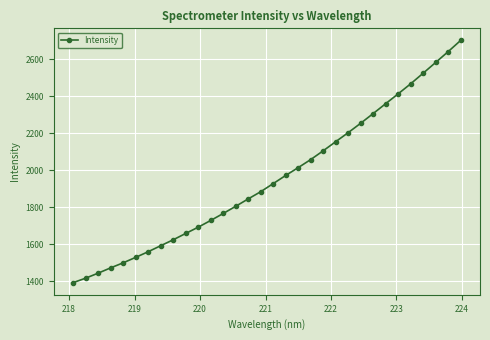

What is the value of the 1st point from the left?

1391.3